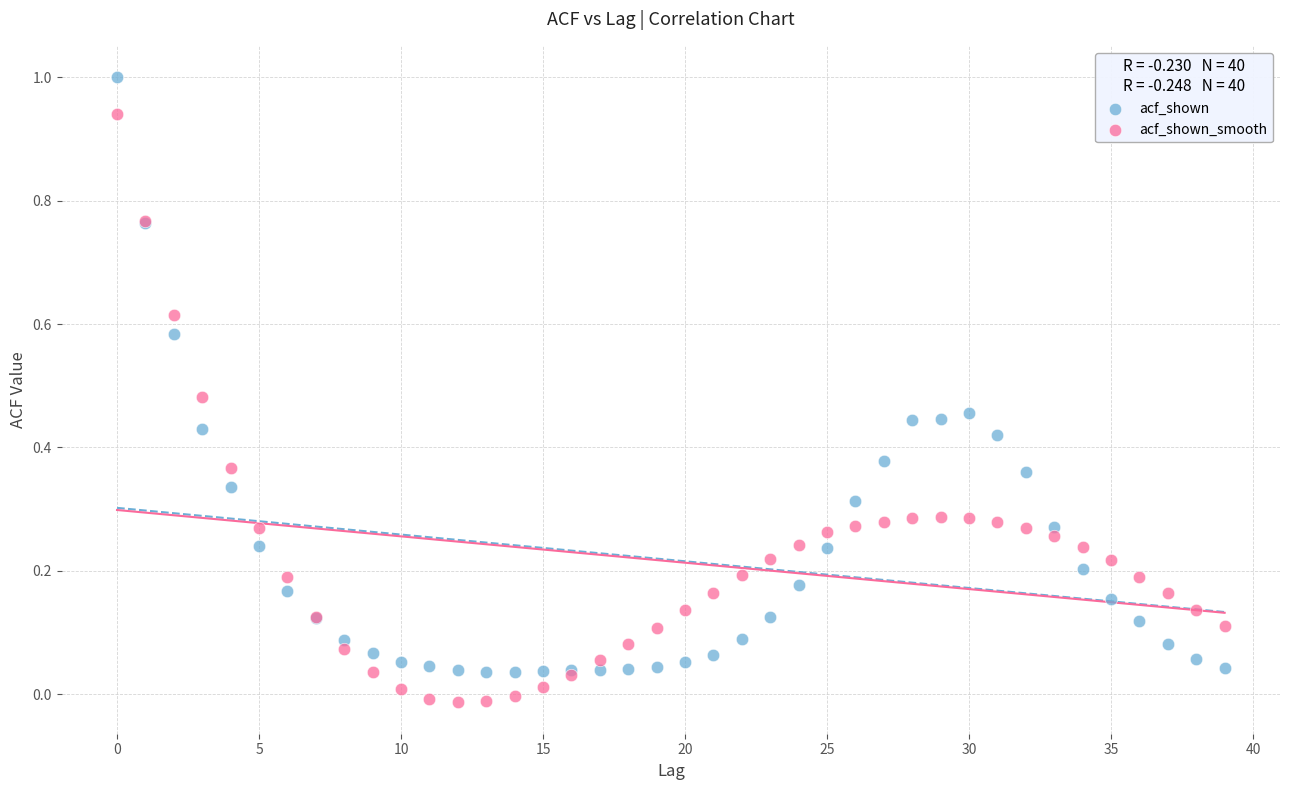

Which series has the largest Y range (max minus min)?

acf_shown